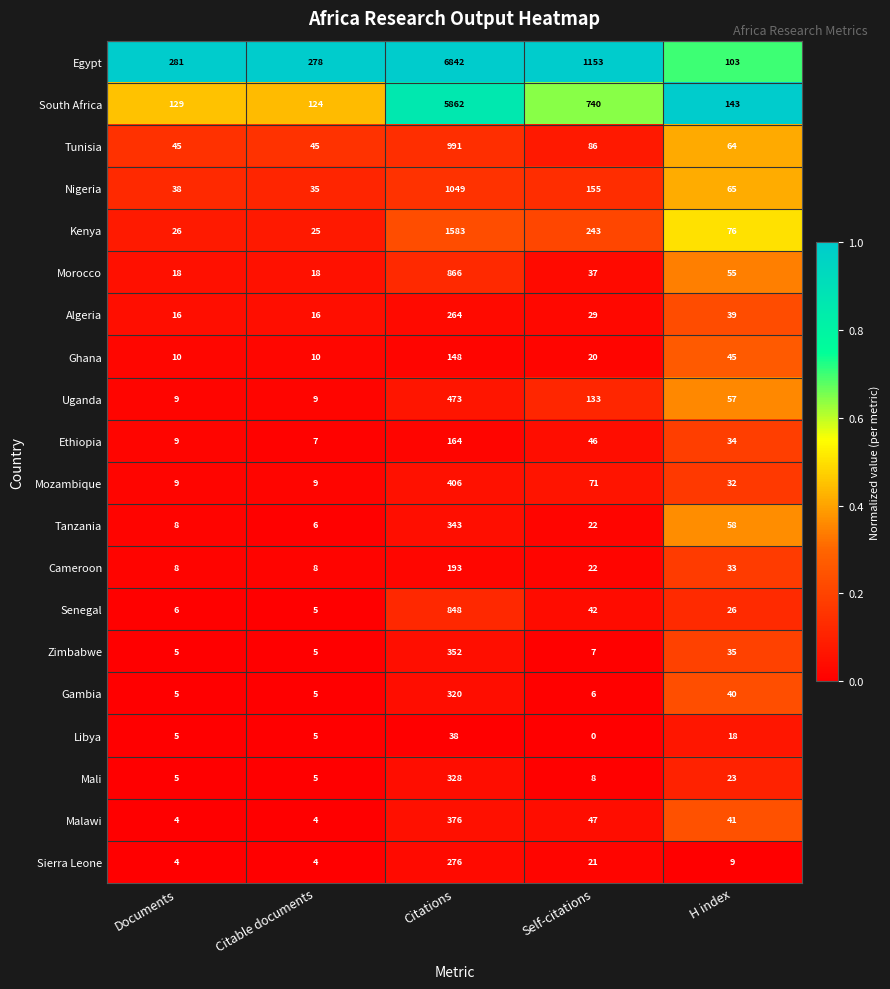

At Citations, list the series in order from largest to smallest.

Egypt, South Africa, Kenya, Nigeria, Tunisia, Morocco, Senegal, Uganda, Mozambique, Malawi, Zimbabwe, Tanzania, Mali, Gambia, Sierra Leone, Algeria, Cameroon, Ethiopia, Ghana, Libya